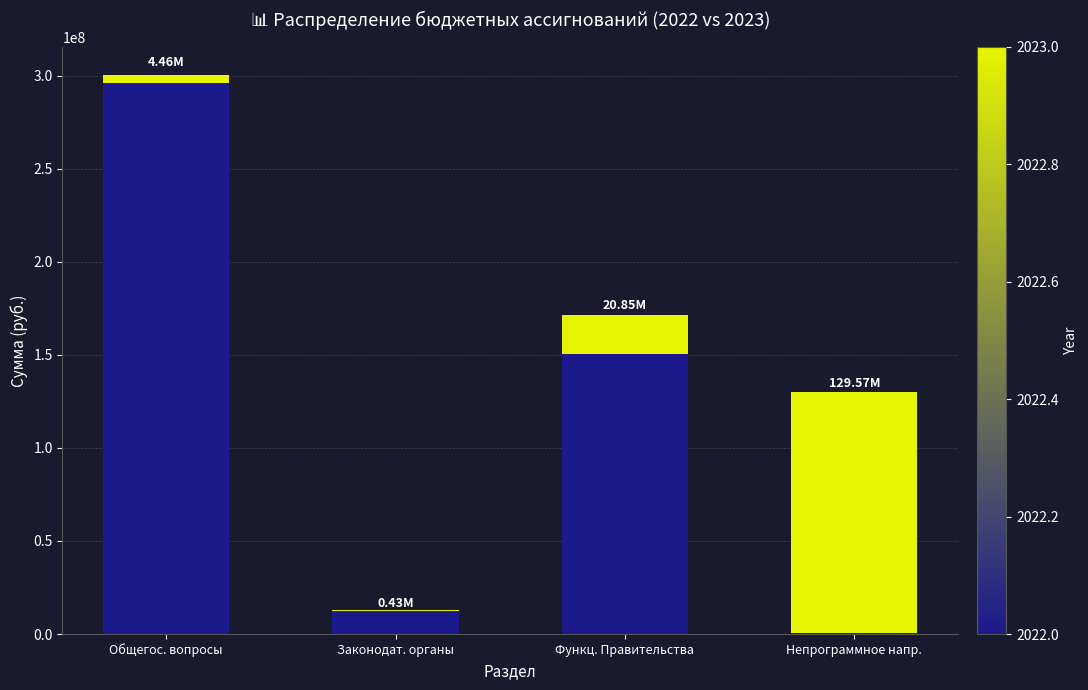

At which category is the sum across all series the highest?

Общегос. вопросы